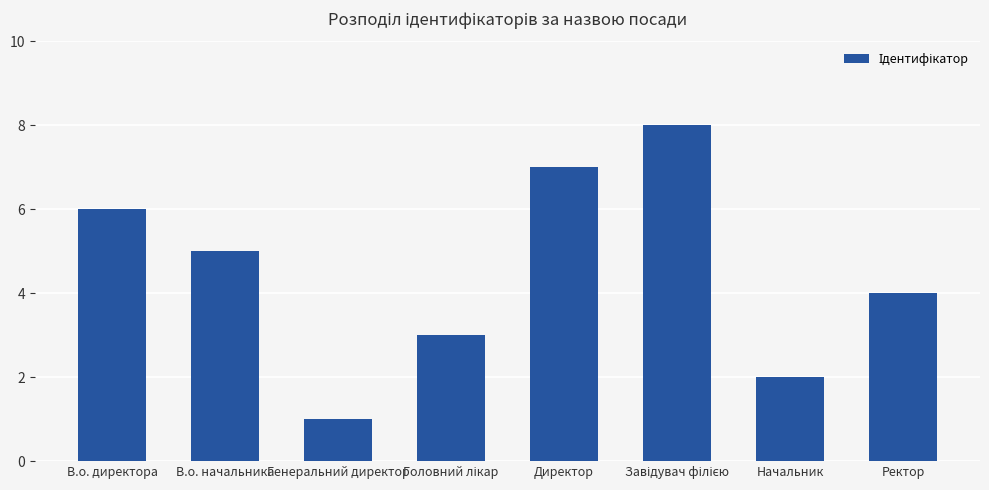

Is it true that the value at В.о. директора is 6?

True